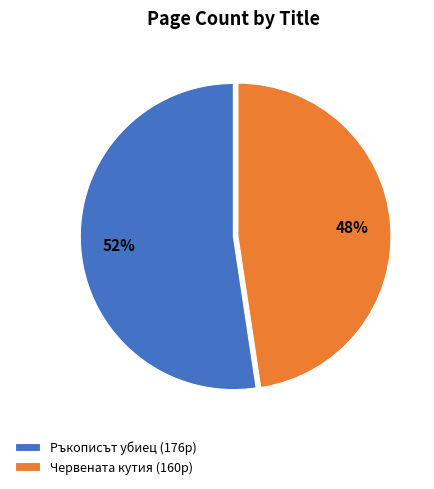

Which slice represents more than half of the pie?

Ръкописът убиец